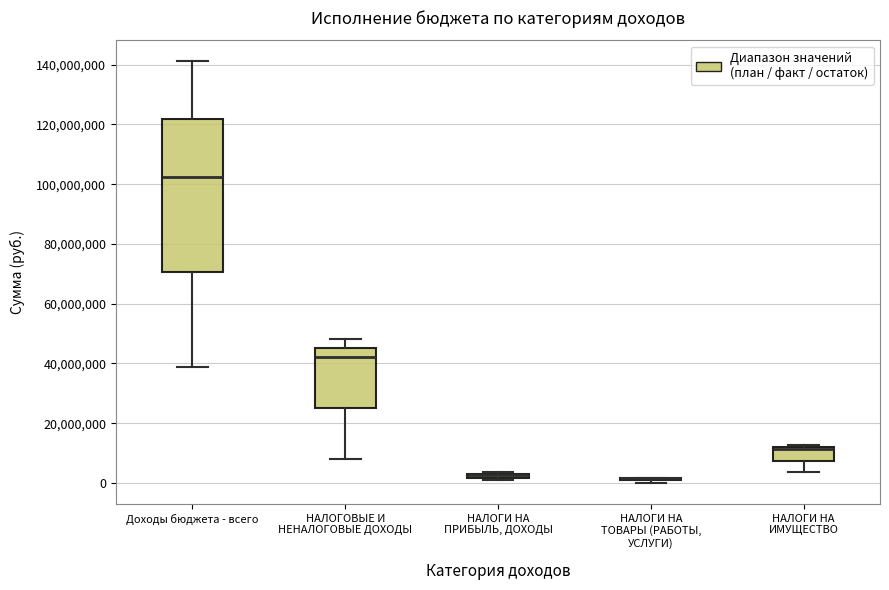

Where does the median line of the box for НАЛОГОВЫЕ И НЕНАЛОГОВЫЕ ДОХОДЫ sit on the y-axis? The values are not printed on the chart, so give them approximately, as read against the axis.

42000000